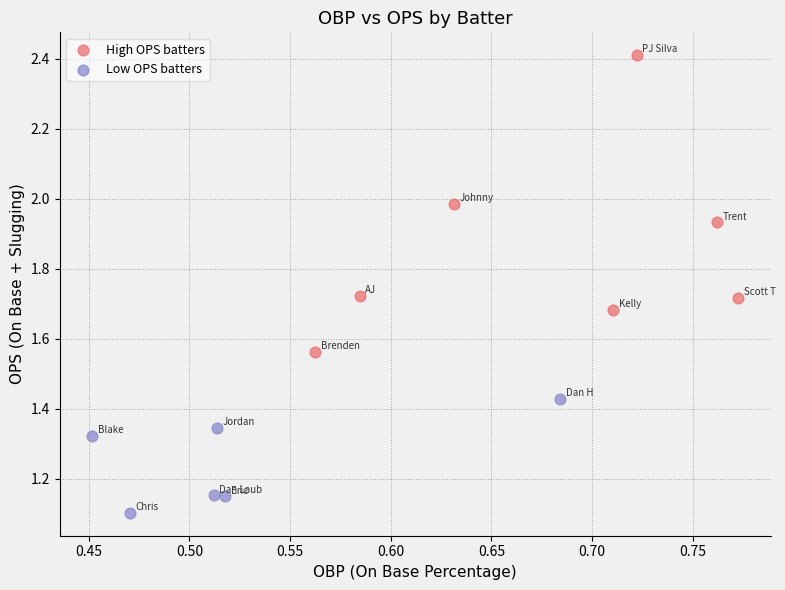

Which series reaches the maximum Y coordinate?

High OPS batters